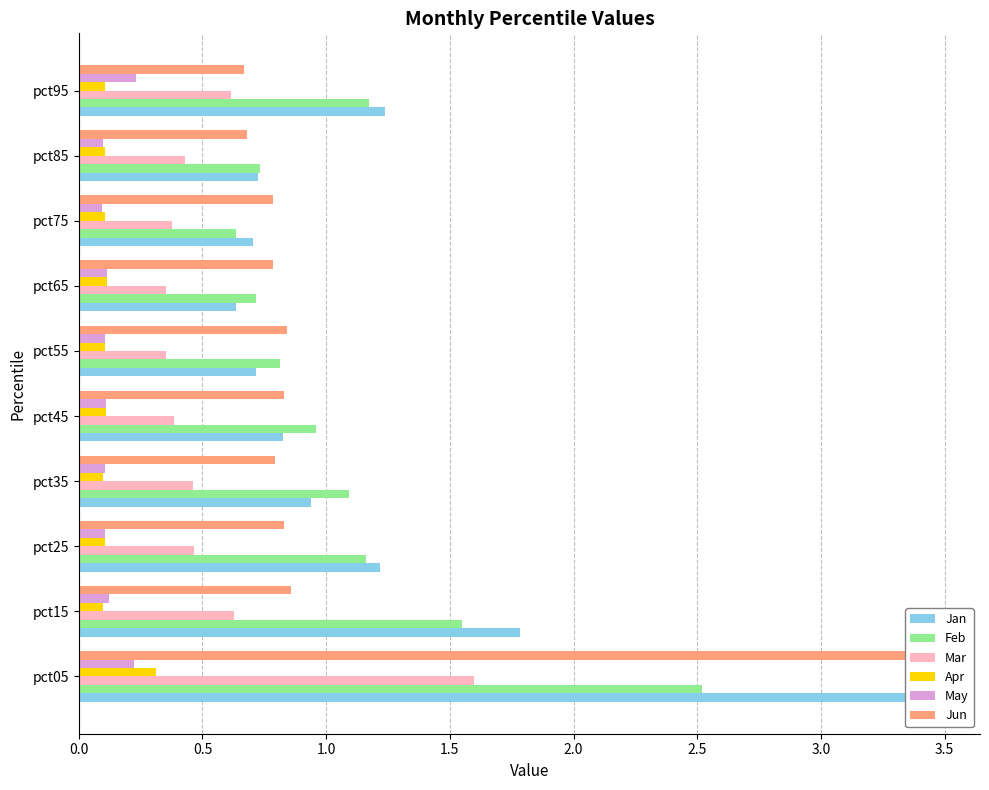

Which series changed the most between pct05 and pct35?

Jun